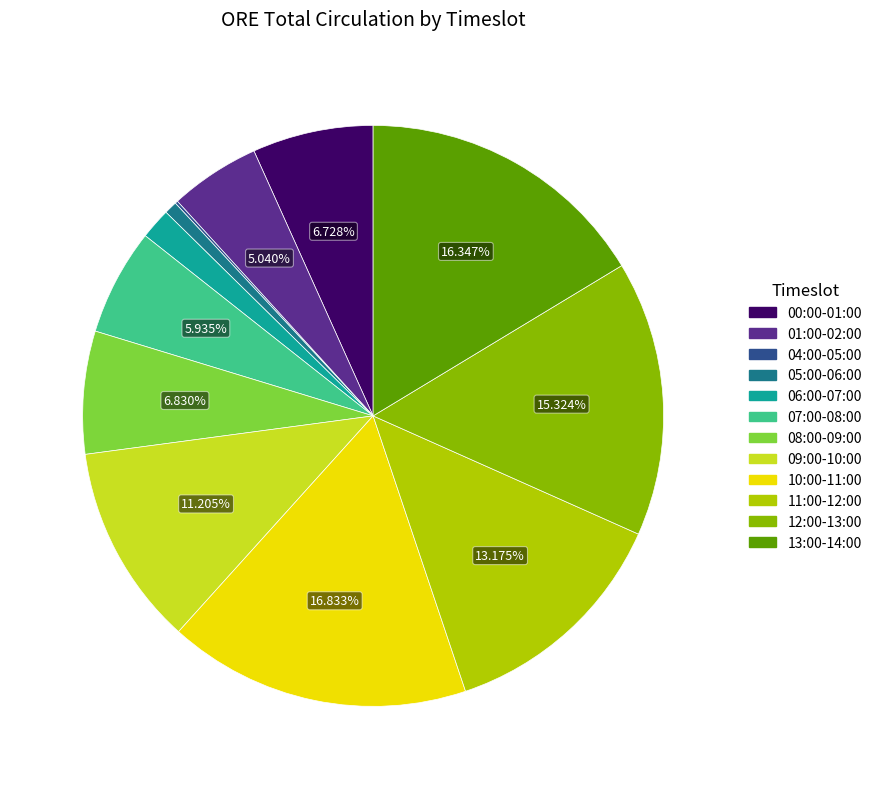

Is the sum of 07:00-08:00 and 01:00-02:00 greater than half?

No